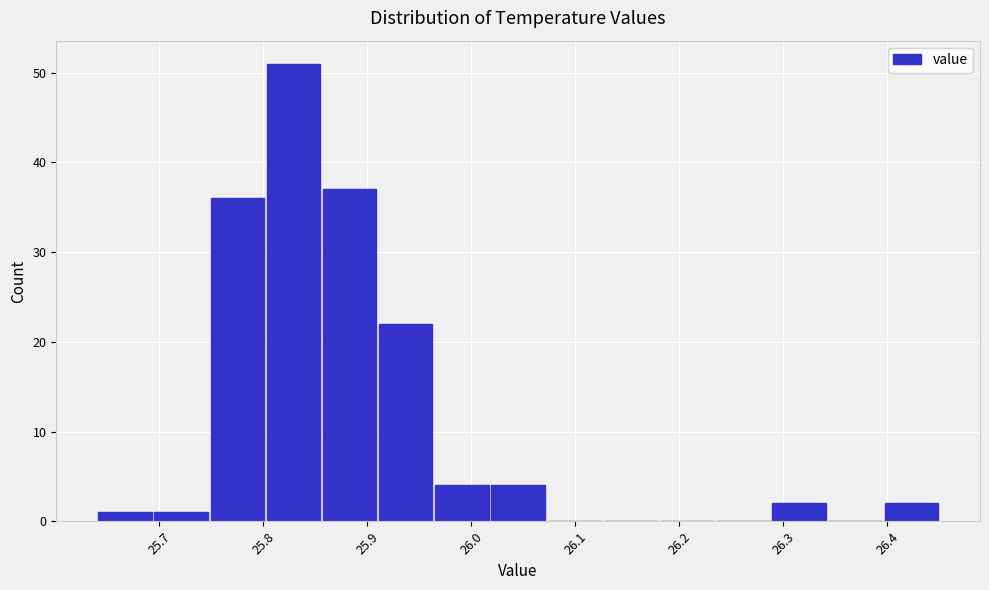

Over which range of the x-axis is the bar tallest?

25.802 to 25.856